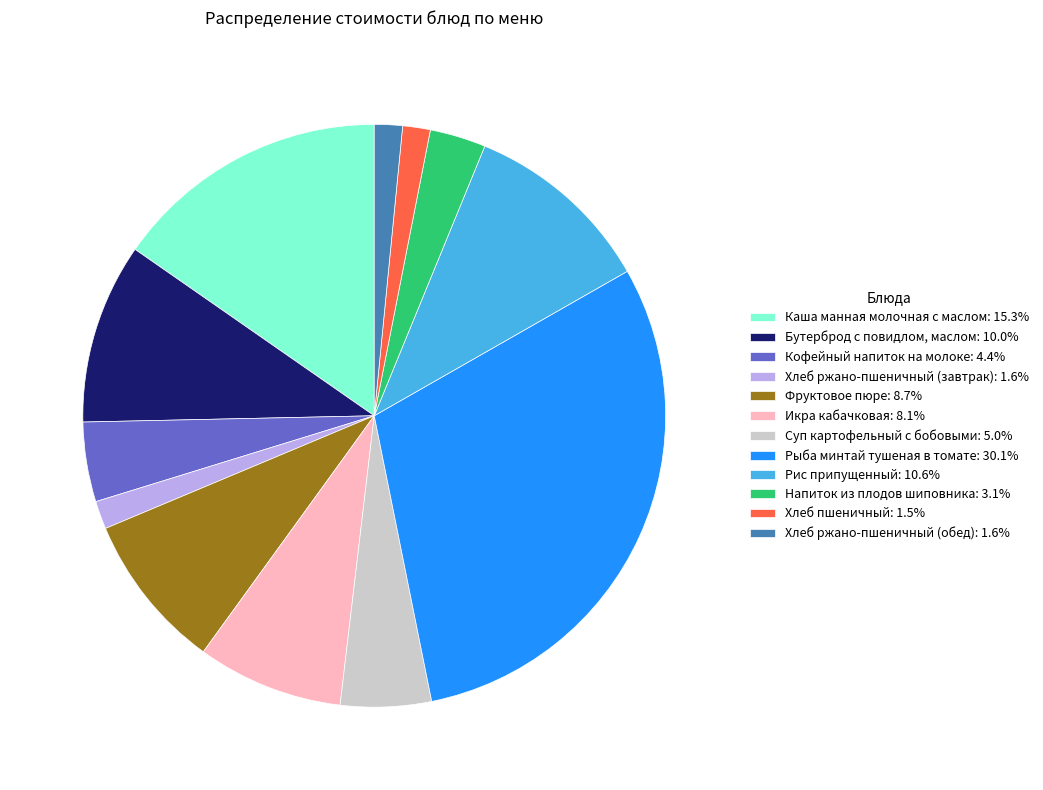

True or false: Рис припущенный accounts for 11% of the total.

True